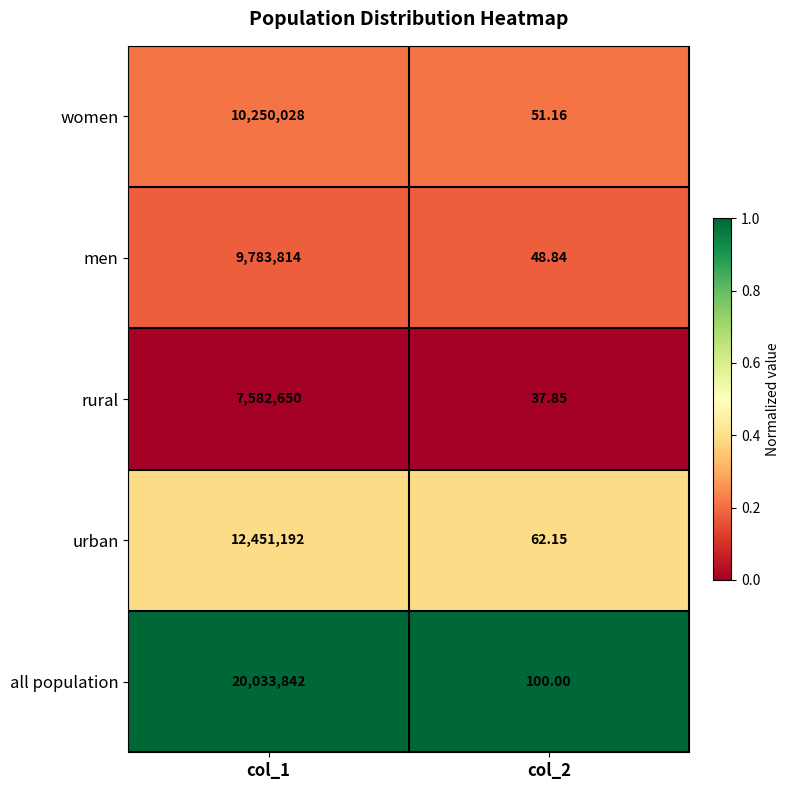

At which category is the sum across all series the highest?

col_1